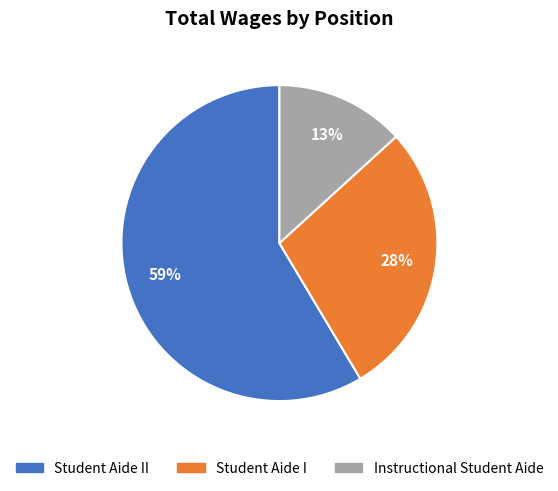

To the nearest percent, what is the average slice percentage?

33%